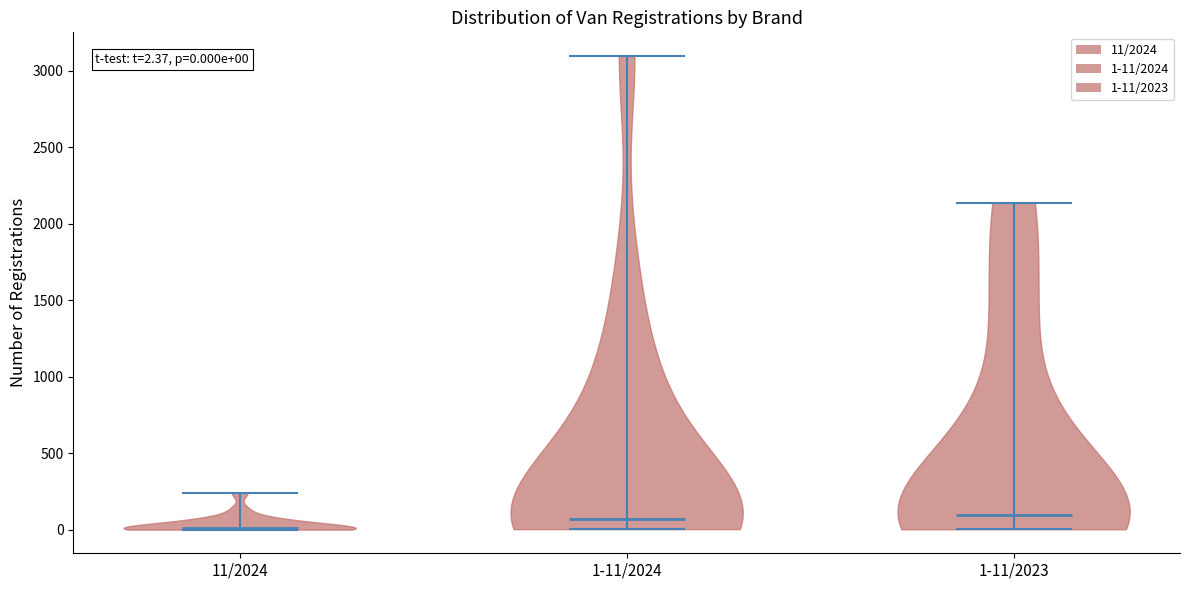

Which violin has the lowest median line?

11/2024